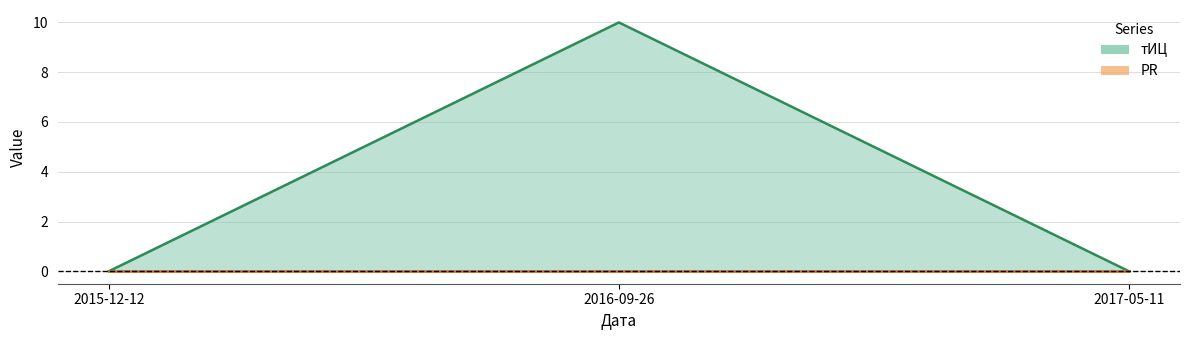

Rank the series by their average value, from lowest to highest.

PR (line), тИЦ (line)